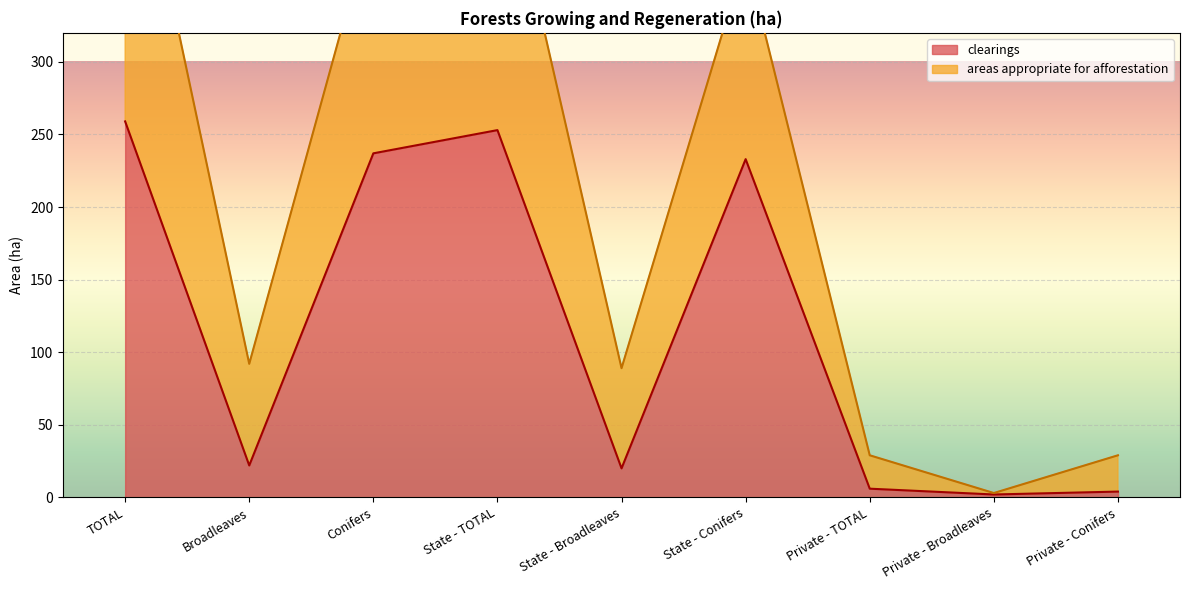

What is the label of the 6th point from the left?

State - Conifers